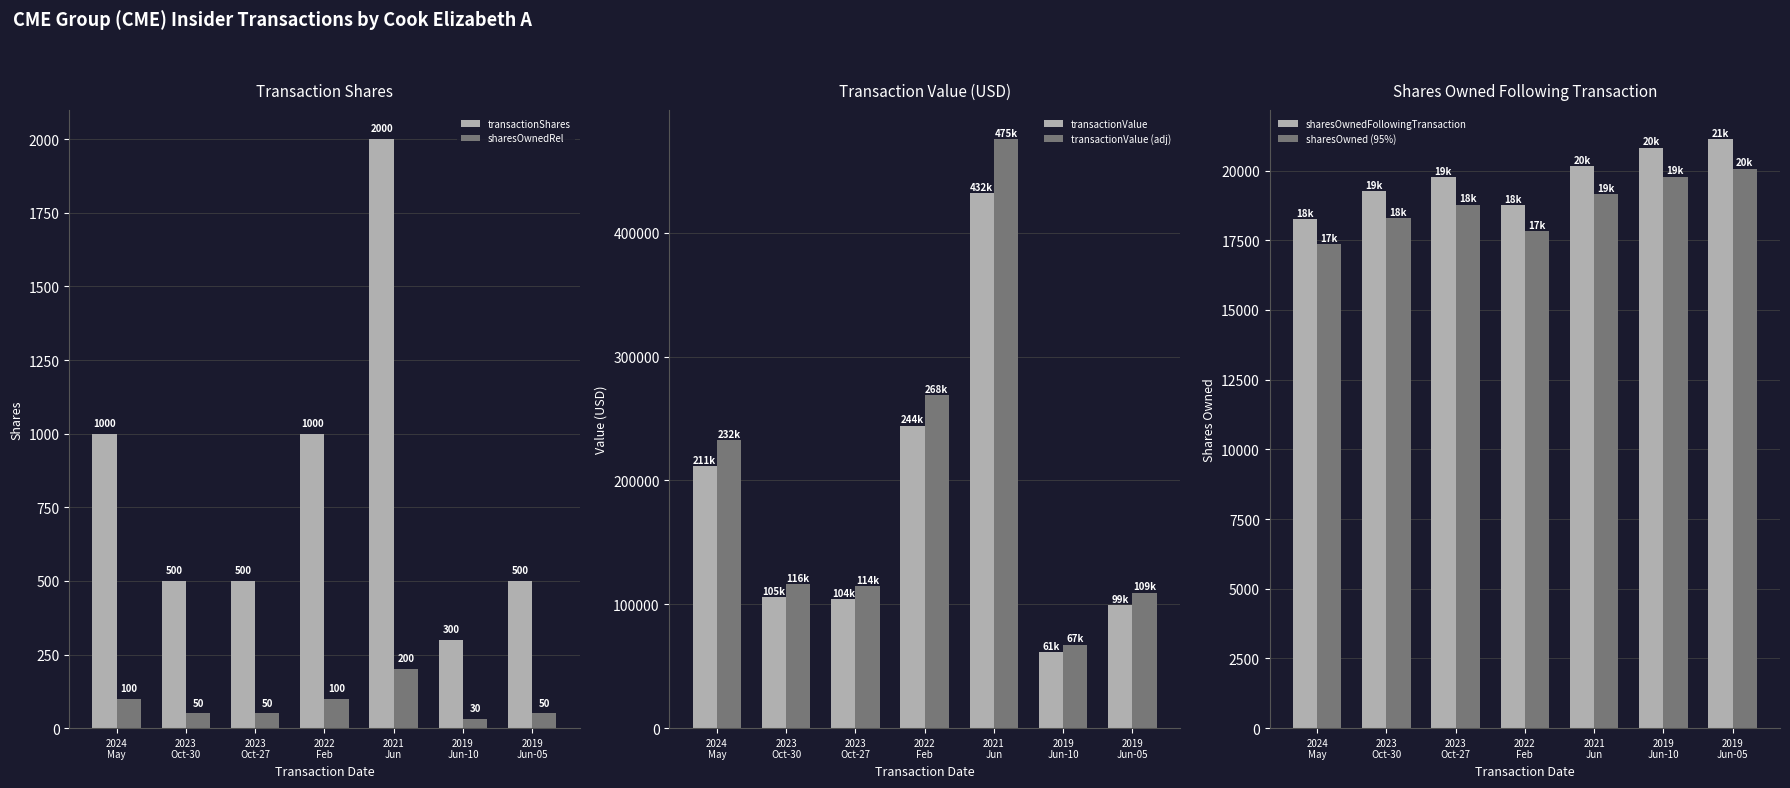

What is the value of the transactionValue (adj) bar at the 1st from the left?

232672.0